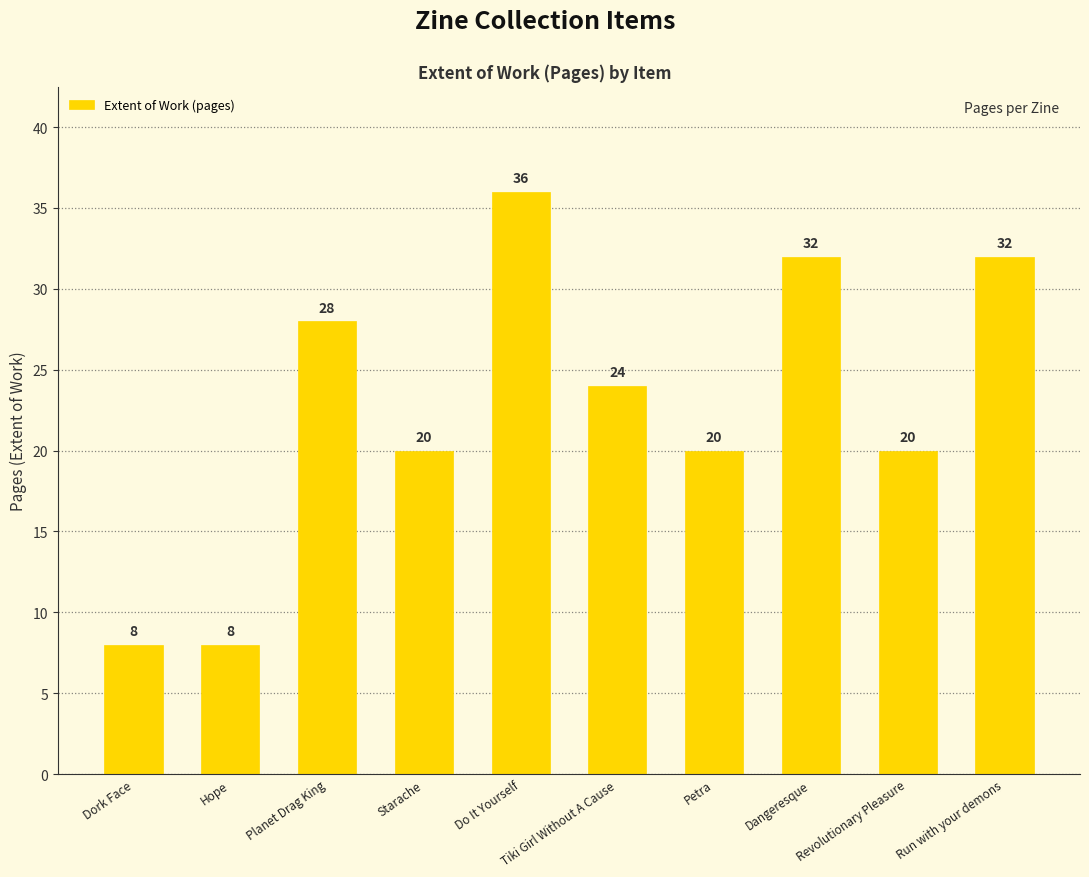

How many values are below 24?

5